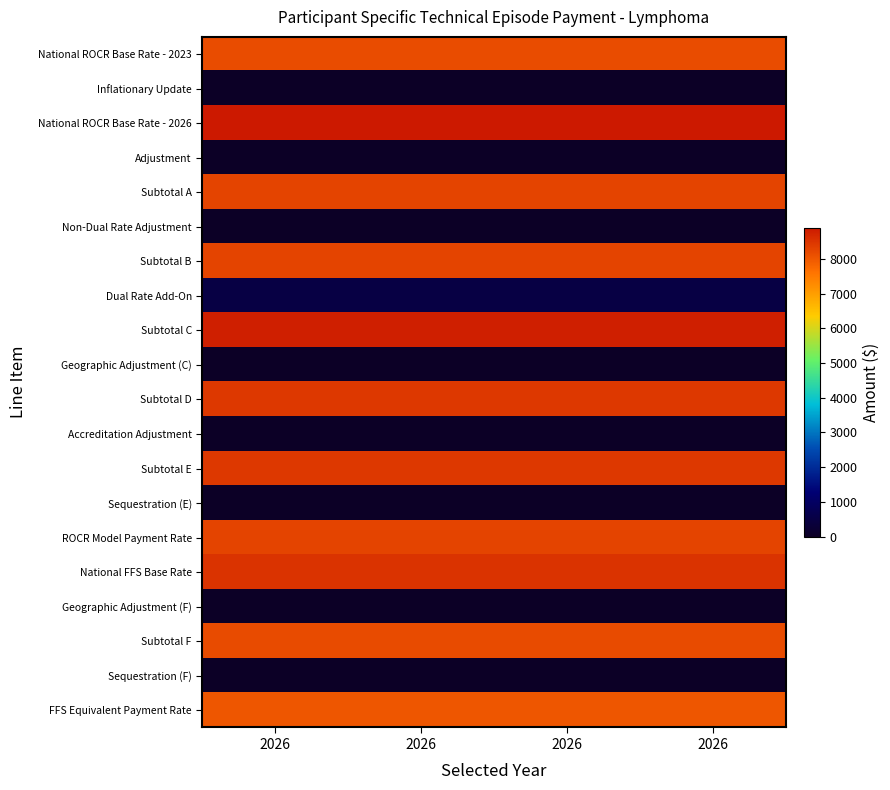

Which has a higher value, 2026 or 2026?

2026